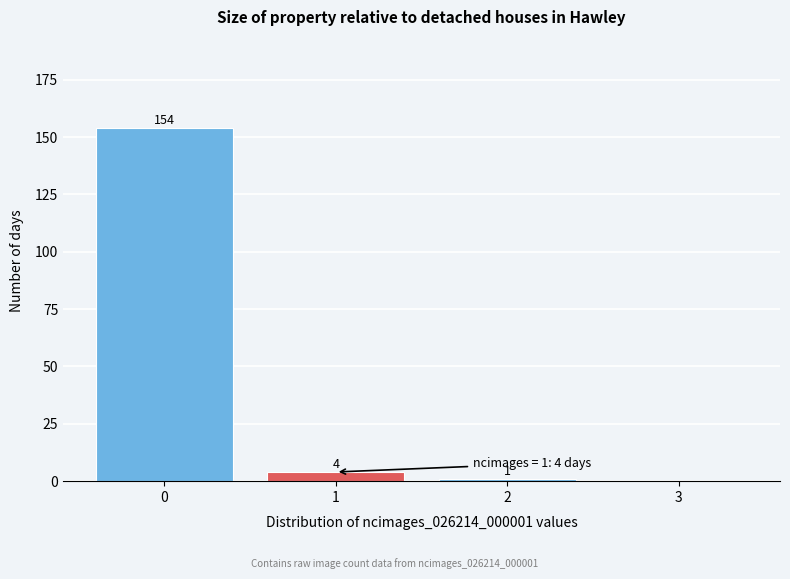

Reading right to left, what are all the values shown in this chart?

3=0	2=1	1=4	0=154